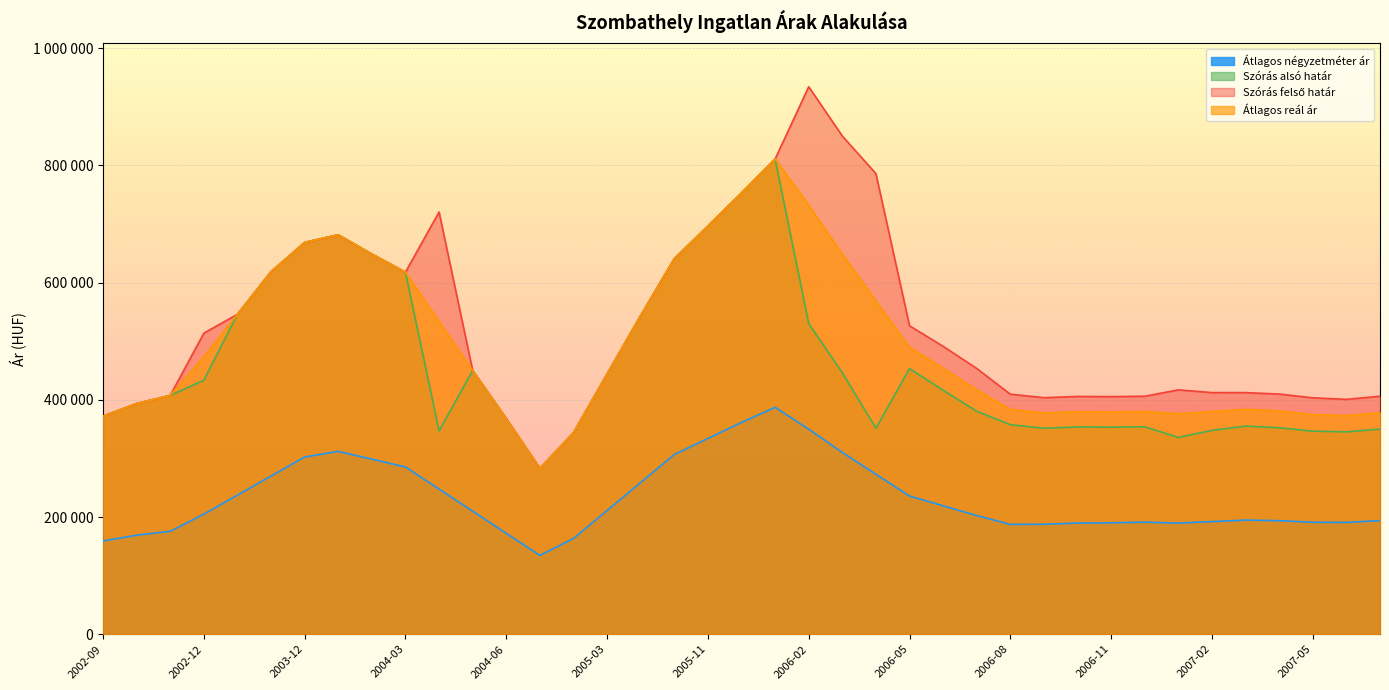

What is the maximum value shown in the chart?

934245